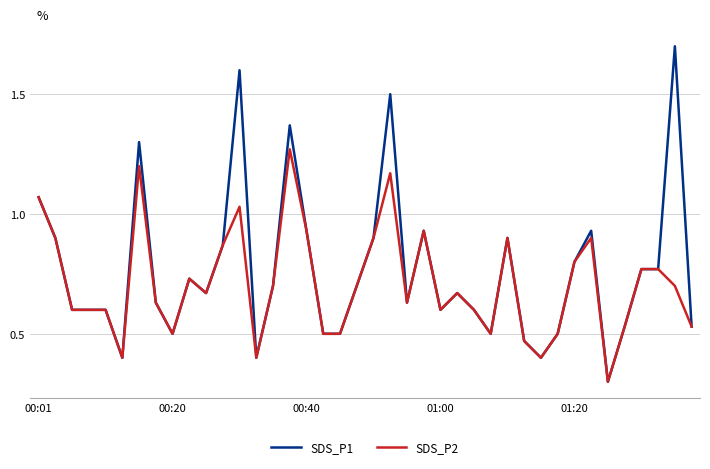

What is the lowest value of the SDS_P2 series?

0.3